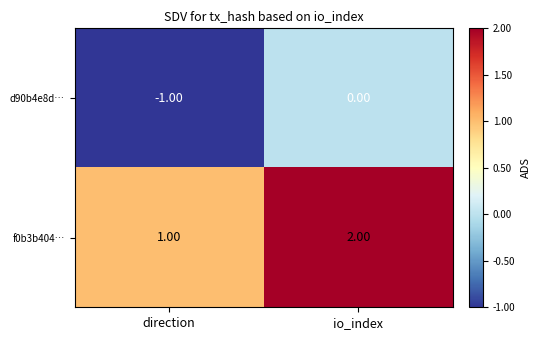

At which category is the sum across all series the highest?

io_index